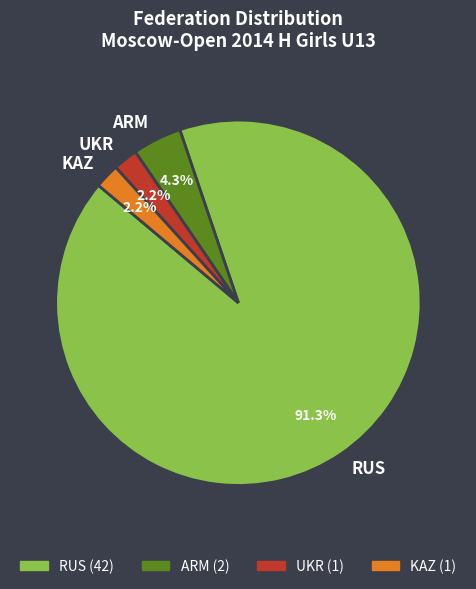

To the nearest percent, what portion does UKR represent?

2%